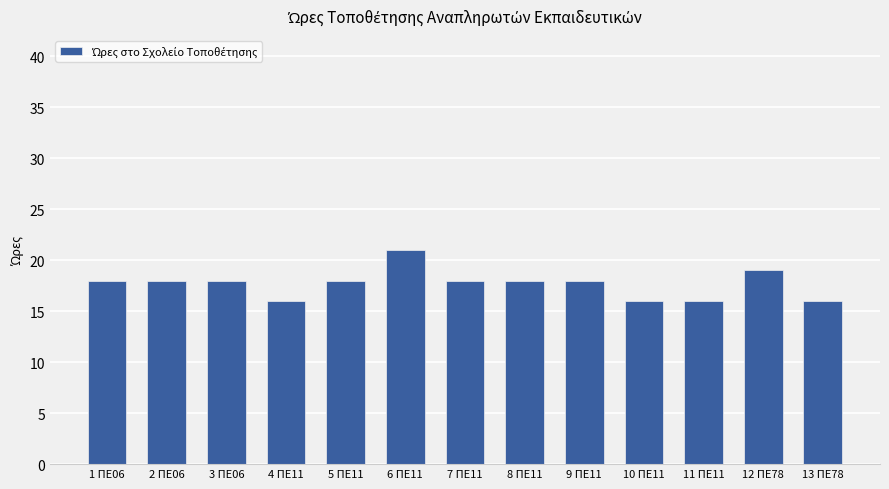

What is the average value?

18